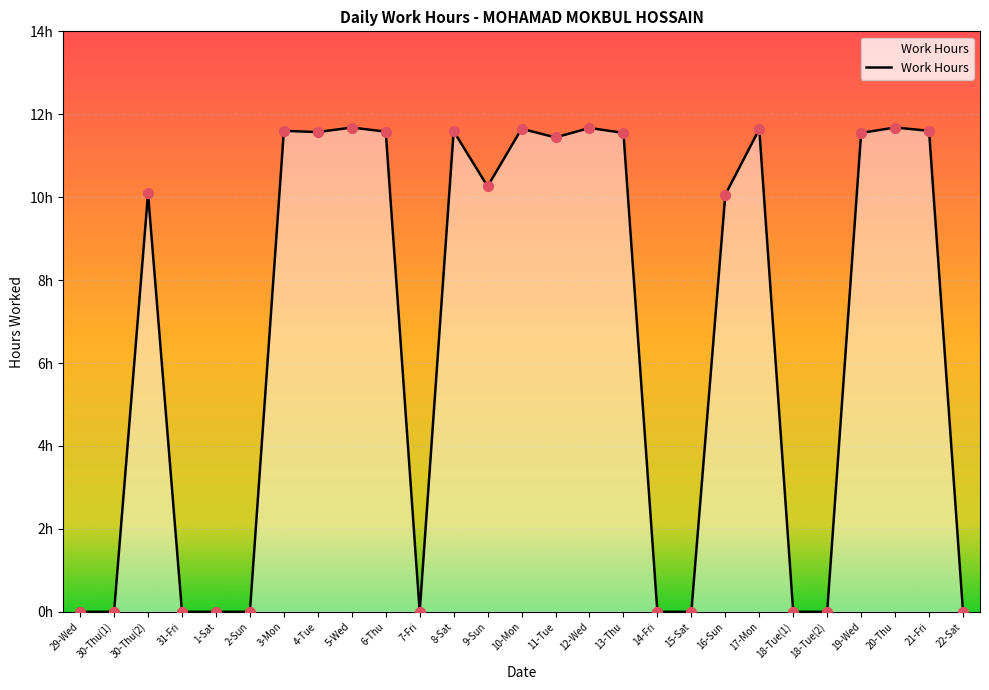

Which has a higher value, 10-Mon or 9-Sun?

10-Mon